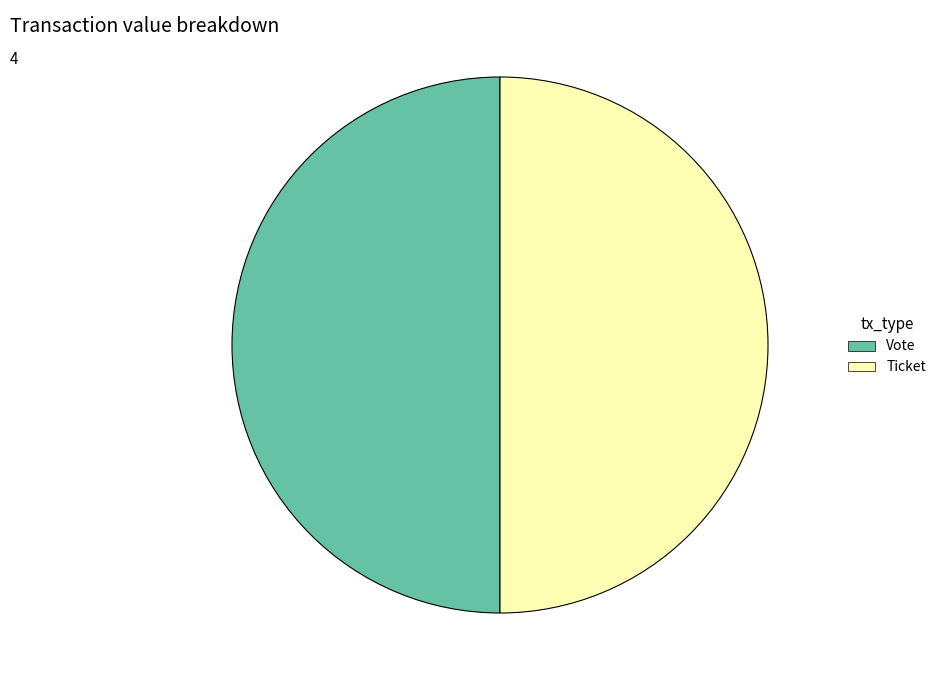

Approximately how many times larger is the value at Vote compared to Ticket?

1.0